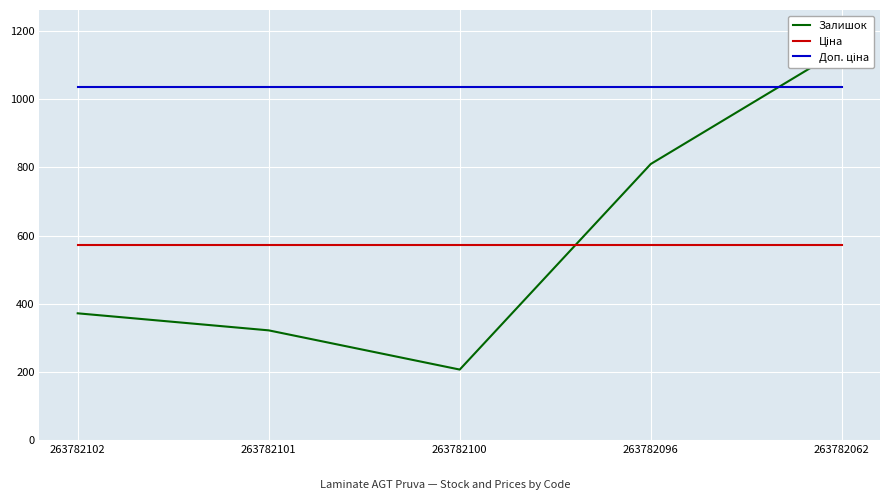

Which series has the largest total across all categories?

Доп. ціна